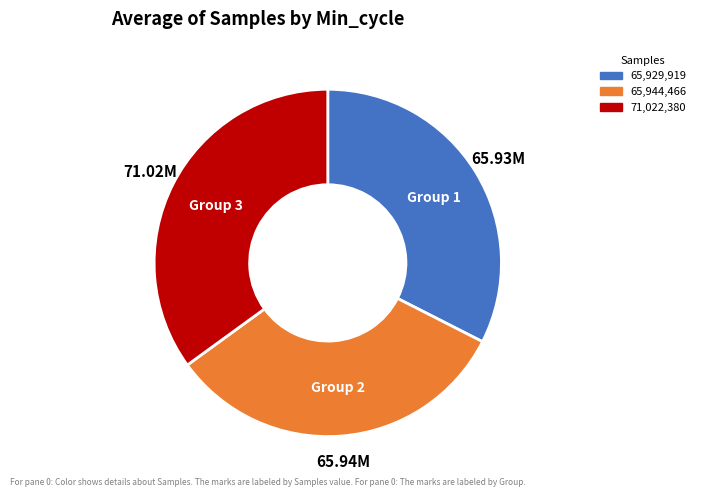

Count the number of slices in the pie.

3